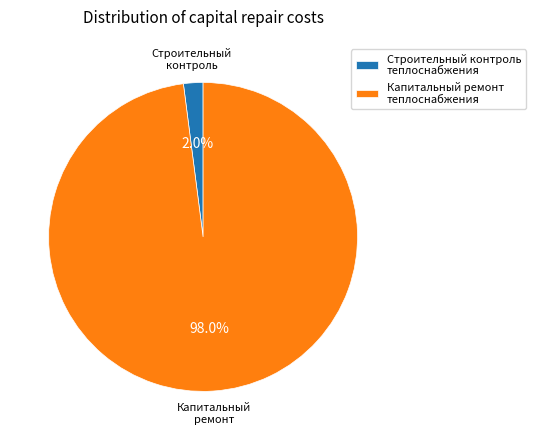

Which category has the biggest portion of the pie?

Капитальный ремонт теплоснабжения